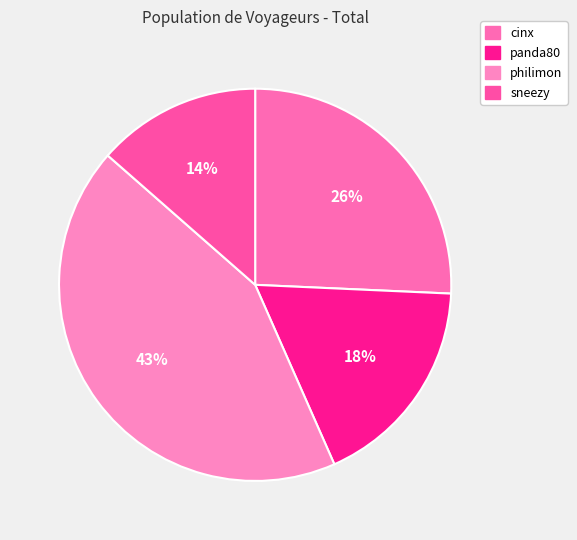

To the nearest percent, what is the average slice percentage?

25%